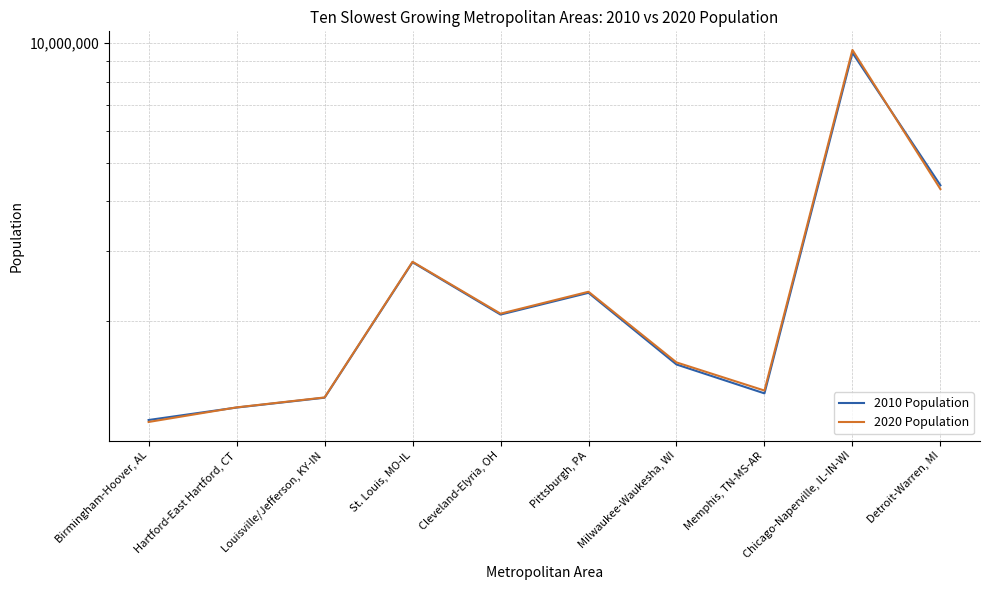

Does the chart have visible grid lines?

Yes